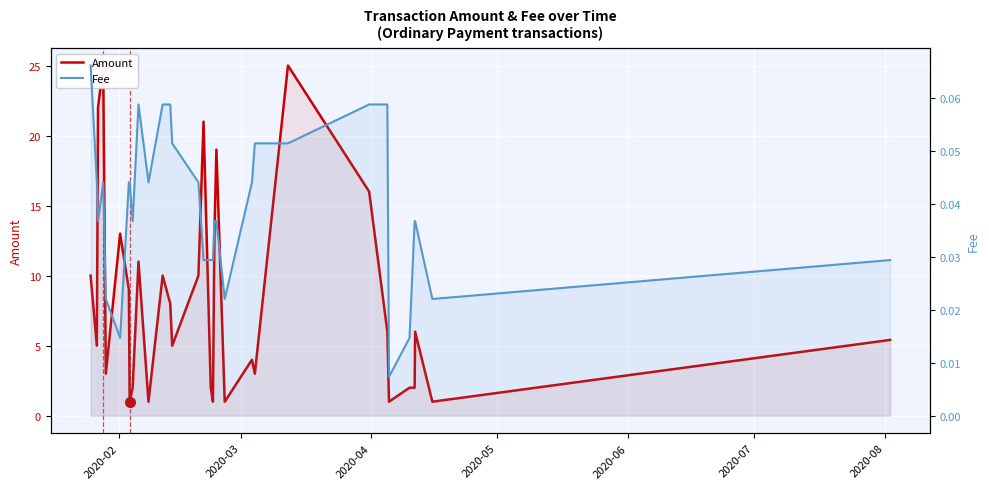

How many values in the Amount series are below 6?

16